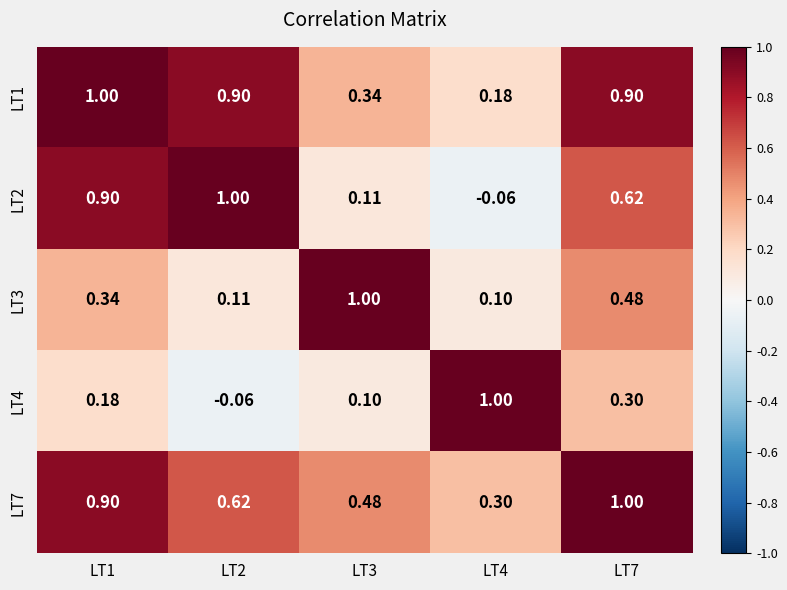

Is the value of LT2 at LT3 greater than the value of LT7 at LT3?

No